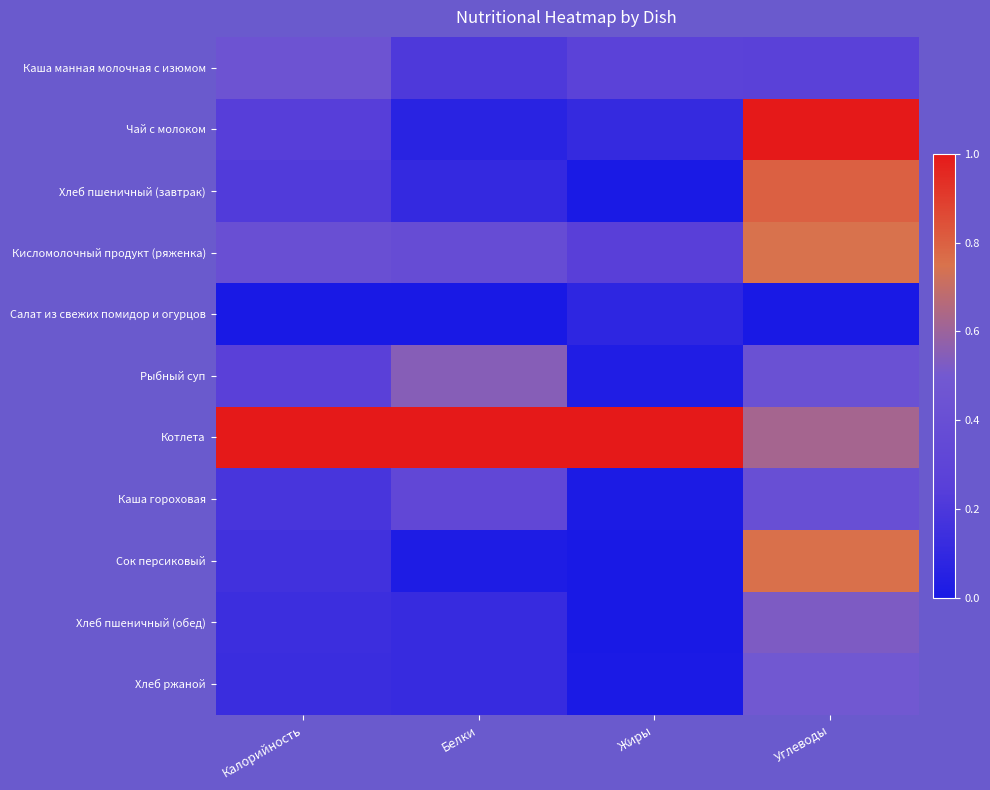

Between Белки and Жиры, which is larger?

Жиры